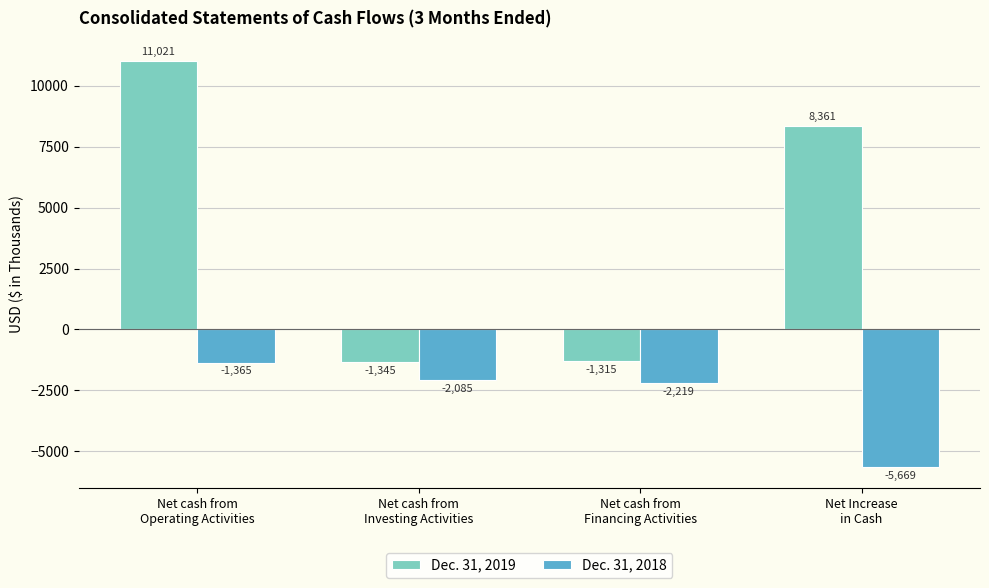

Which series has the largest total across all categories?

Dec. 31, 2019